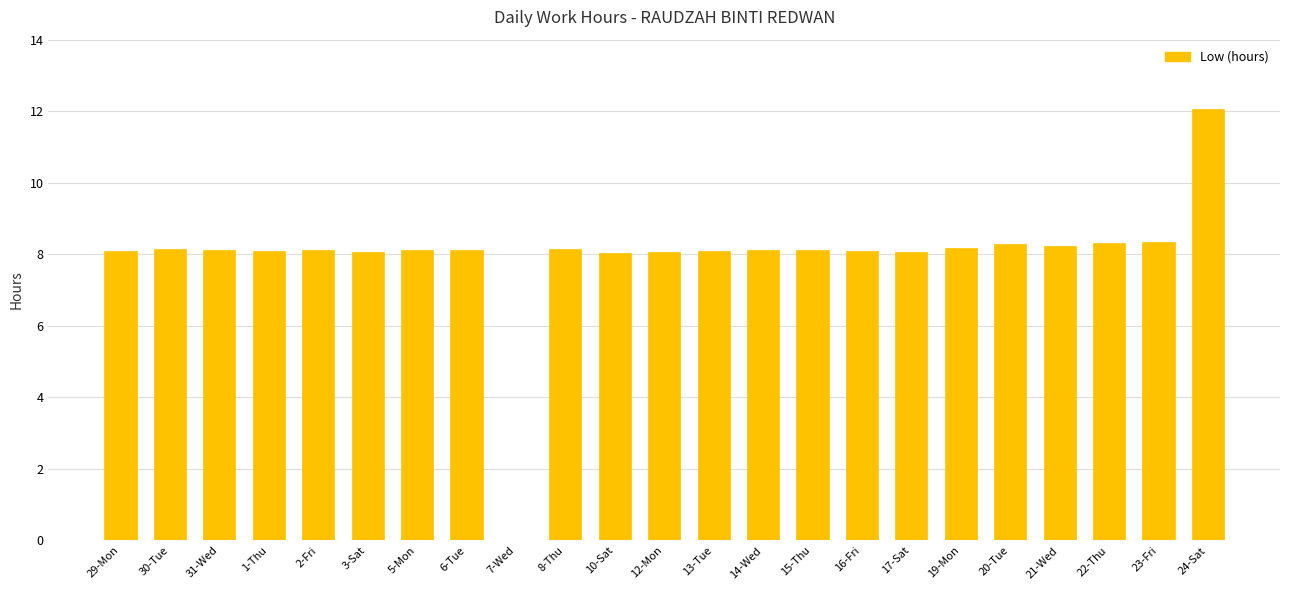

How many series are shown in this chart?

1